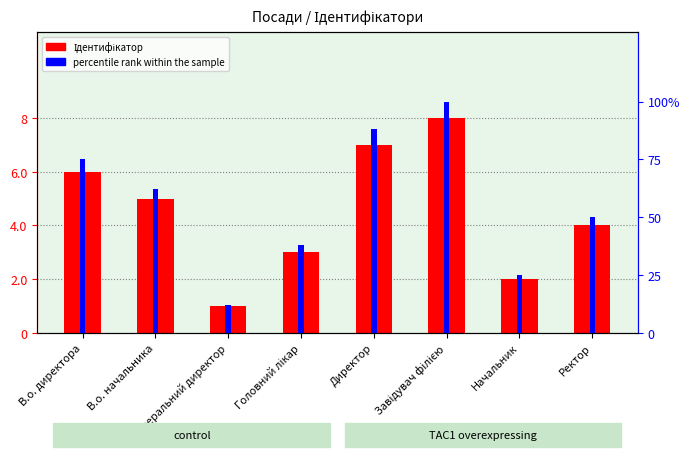

Which series has the largest total across all categories?

percentile rank within the sample